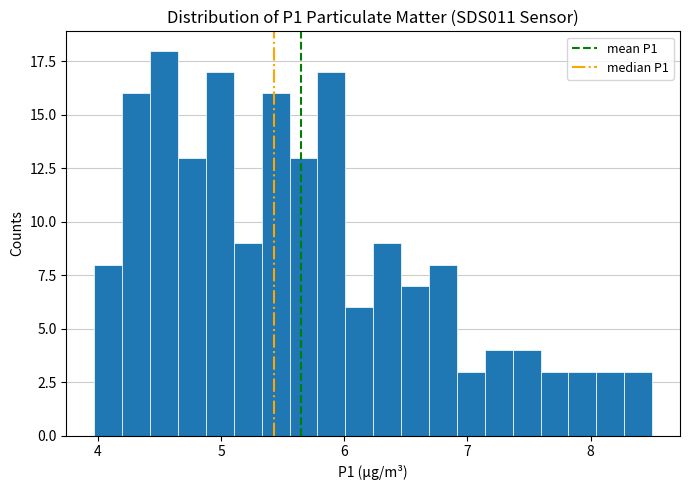

Around what value on the x-axis is the tallest bar? Give the approximate position of its centre, as read against the axis.

4.5